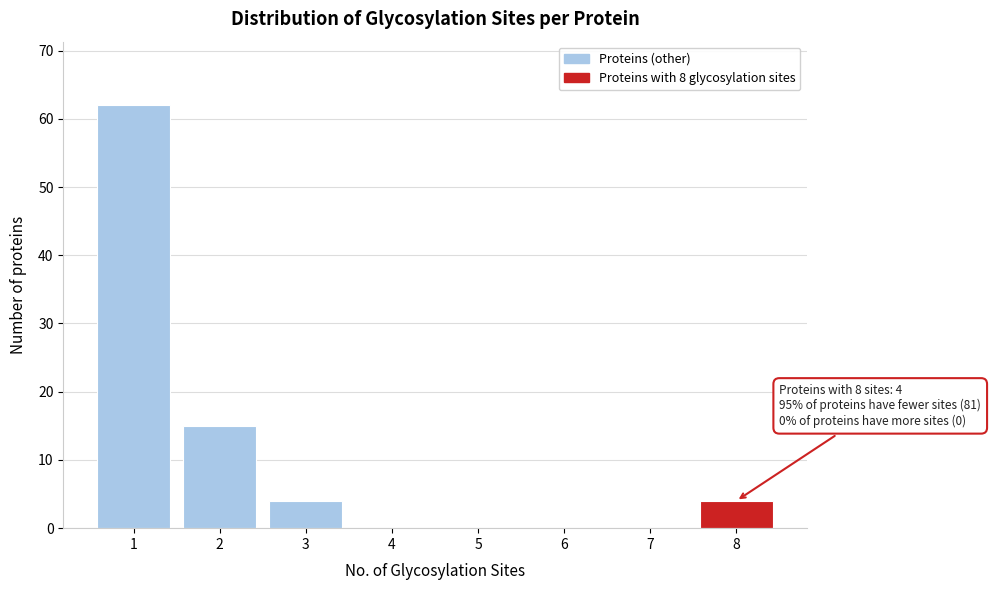

Reading left to right, transcribe all the data shown in this chart.

1=62	2=15	3=4	4=0	5=0	6=0	7=0	8=4